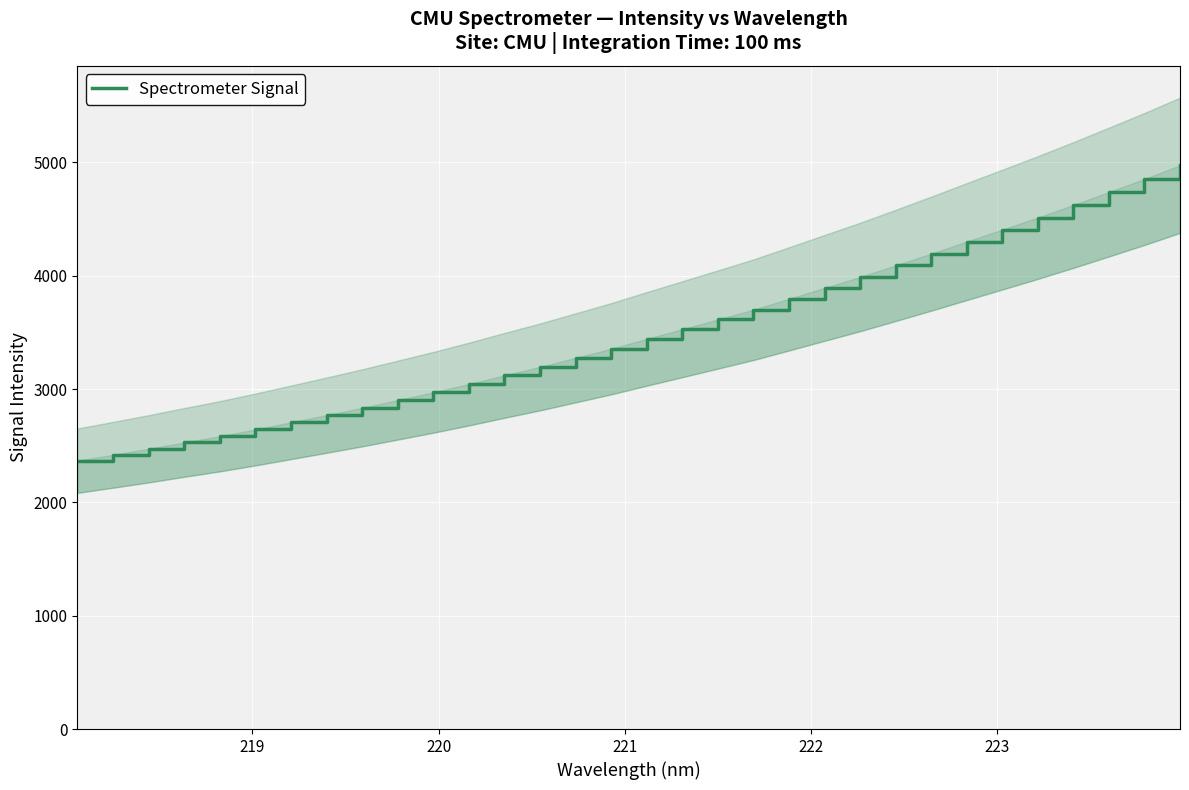

Reading left to right, transcribe all the data shown in this chart.

2367.7	2419.4	2472.4	2528.6	2583.2	2643.1	2706.0	2769.6	2834.1	2902.2	2970.8	3044.0	3120.6	3195.1	3275.4	3355.5	3442.4	3527.9	3613.4	3700.0	3795.7	3892.4	3988.8	4091.0	4194.7	4301.0	4406.7	4513.4	4623.9	4738.2	4853.5	4974.1